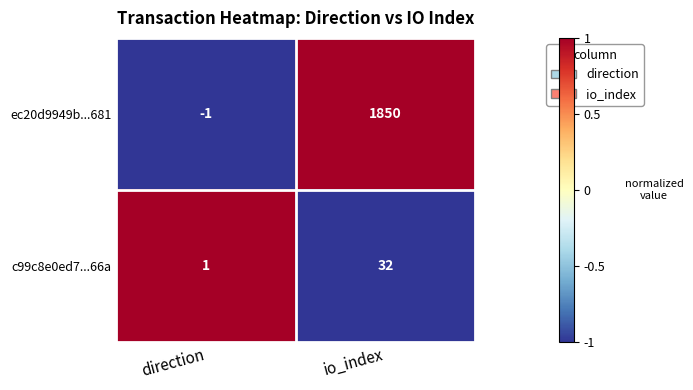

Reading right to left, transcribe all the data shown in this chart.

ec20d9949b...681: io_index=1850	direction=-1
c99c8e0ed7...66a: io_index=32	direction=1